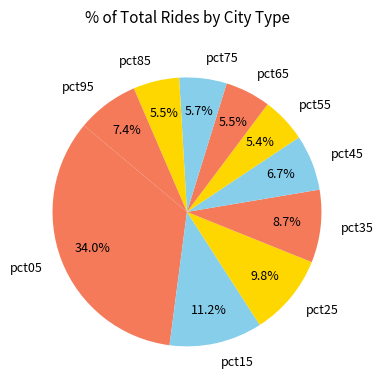

What percentage is the pct95 slice, to the nearest percent?

7%